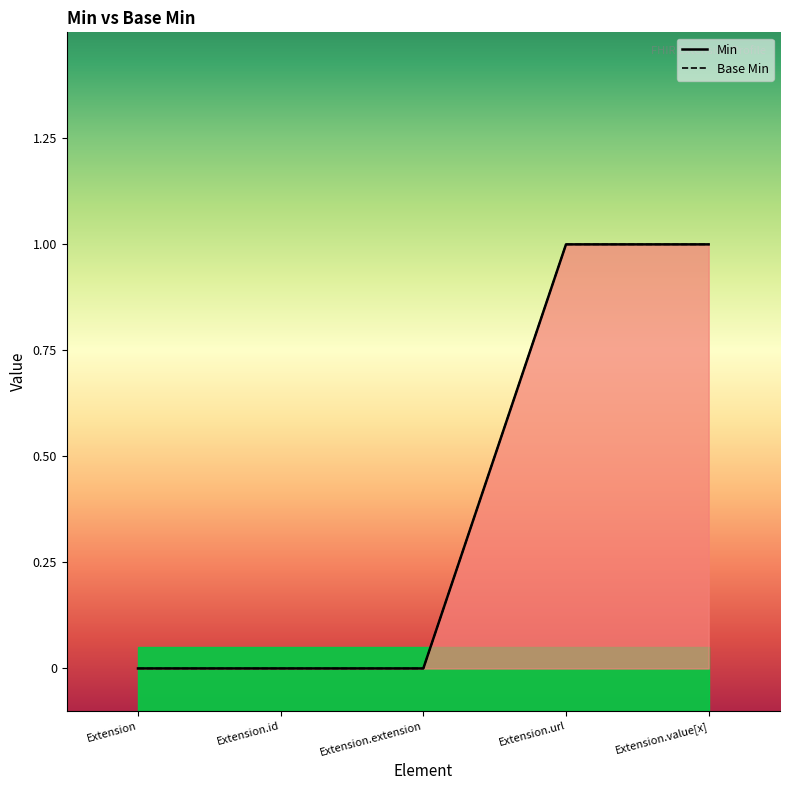

Is it true that Min equals 0 at Extension.extension?

True